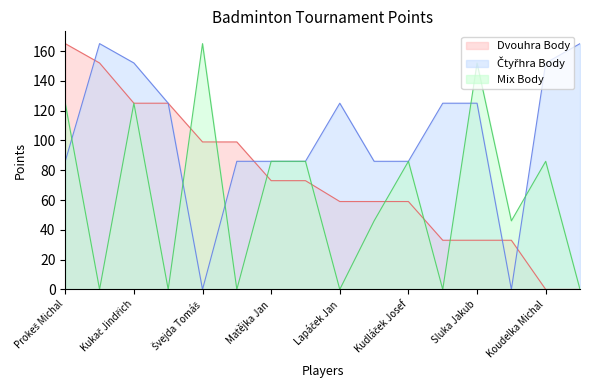

What is the difference between the highest and lowest values at Švejda Tomáš?

165